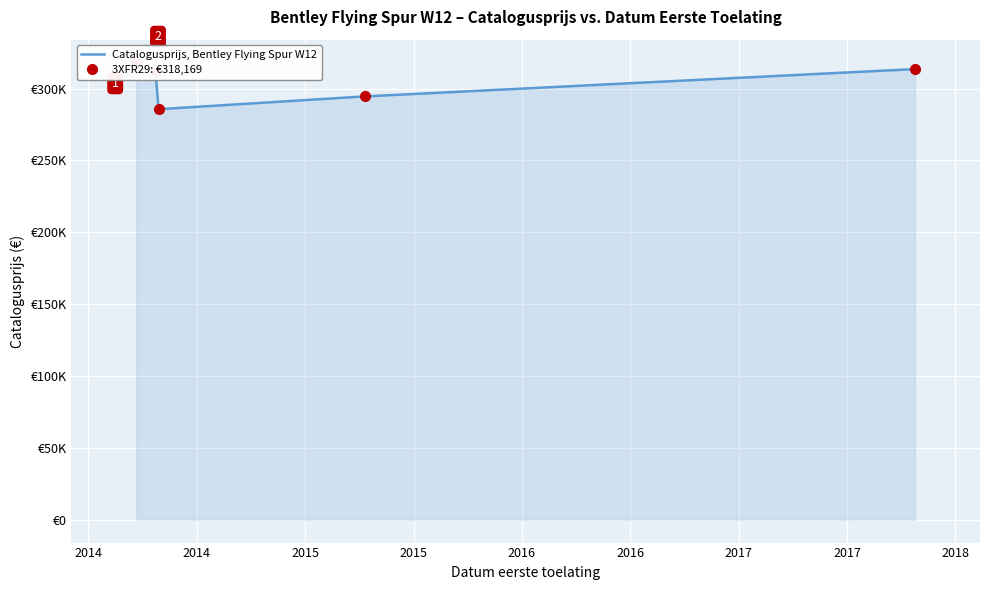

At which category does the chart reach its peak across all series?

2013